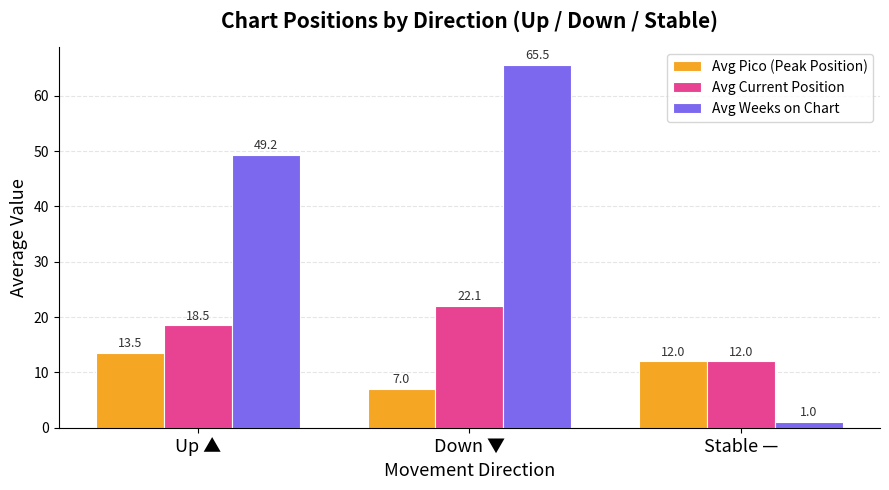

What is the maximum value for Avg Weeks on Chart?

65.5